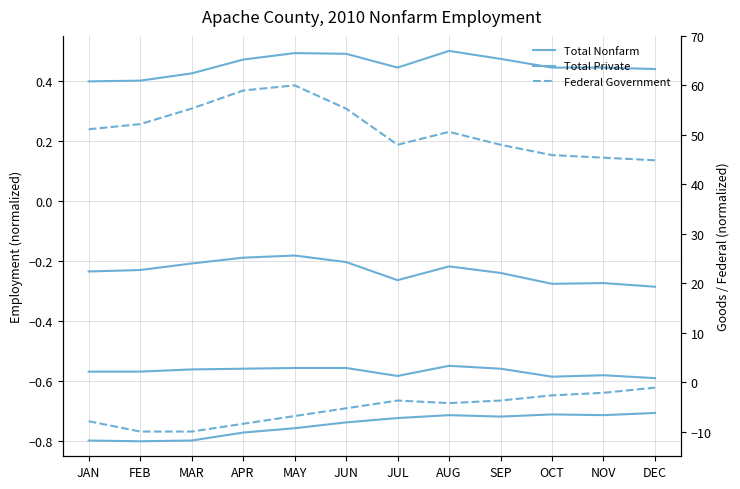

Is this an area chart (filled region under the line)?

No